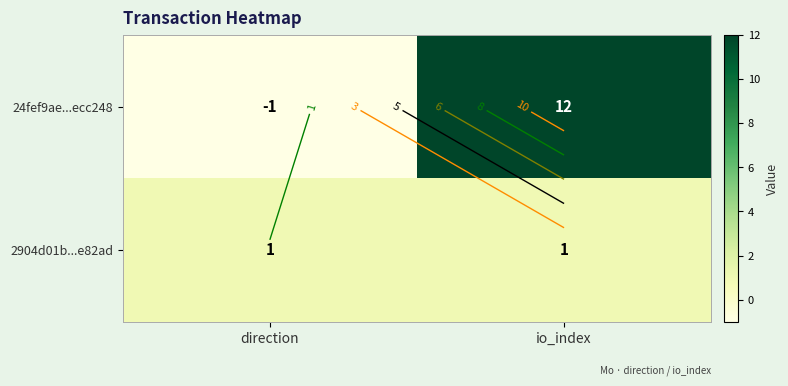

What is the highest value of the 24fef9ae...ecc248 series?

12